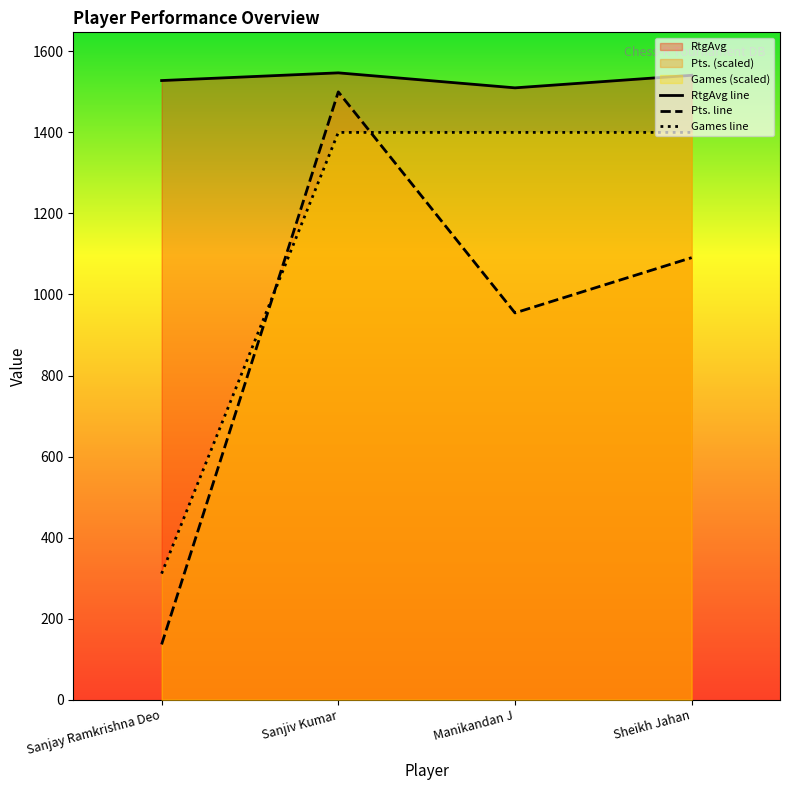

What is the average value of the RtgAvg series?

1531.5